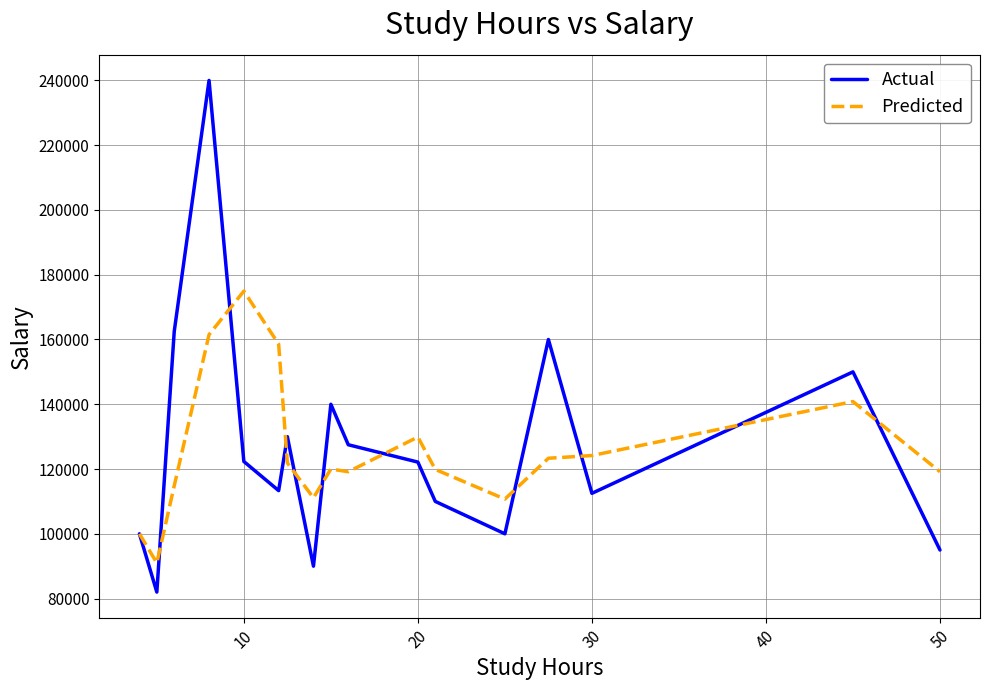

List the series in order of their peak value, highest first.

Actual, Predicted